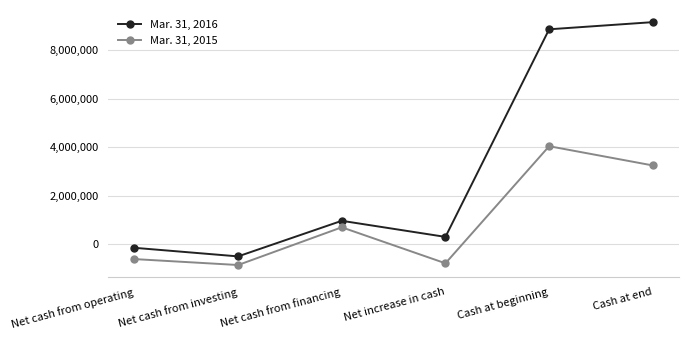

Is it true that Mar. 31, 2015 equals -865680 at Net cash from investing?

True